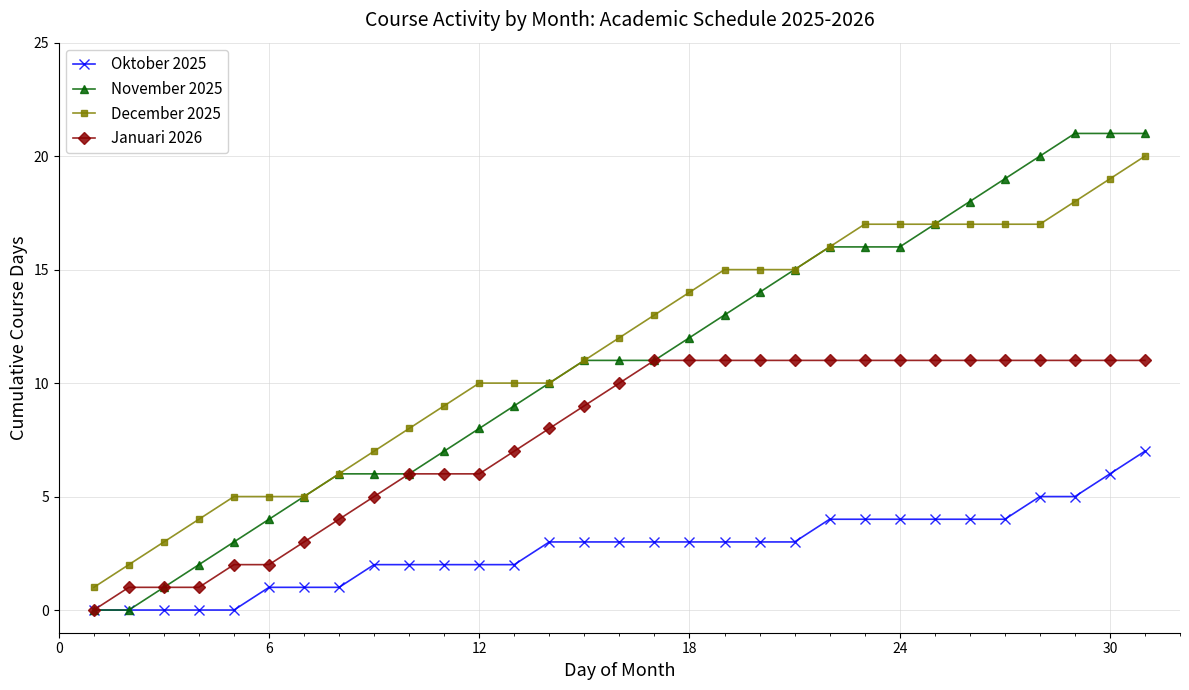

Which series has the widest spread of values?

November 2025